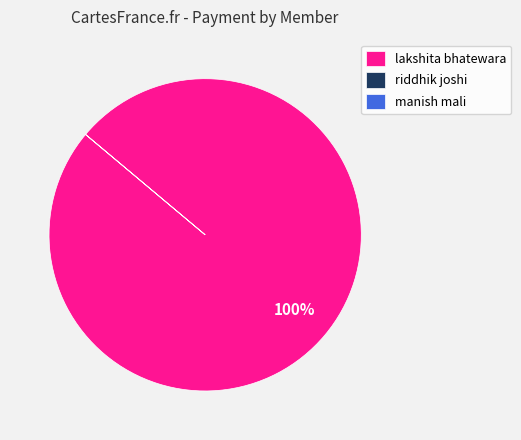

To the nearest percent, what is the average slice percentage?

33%